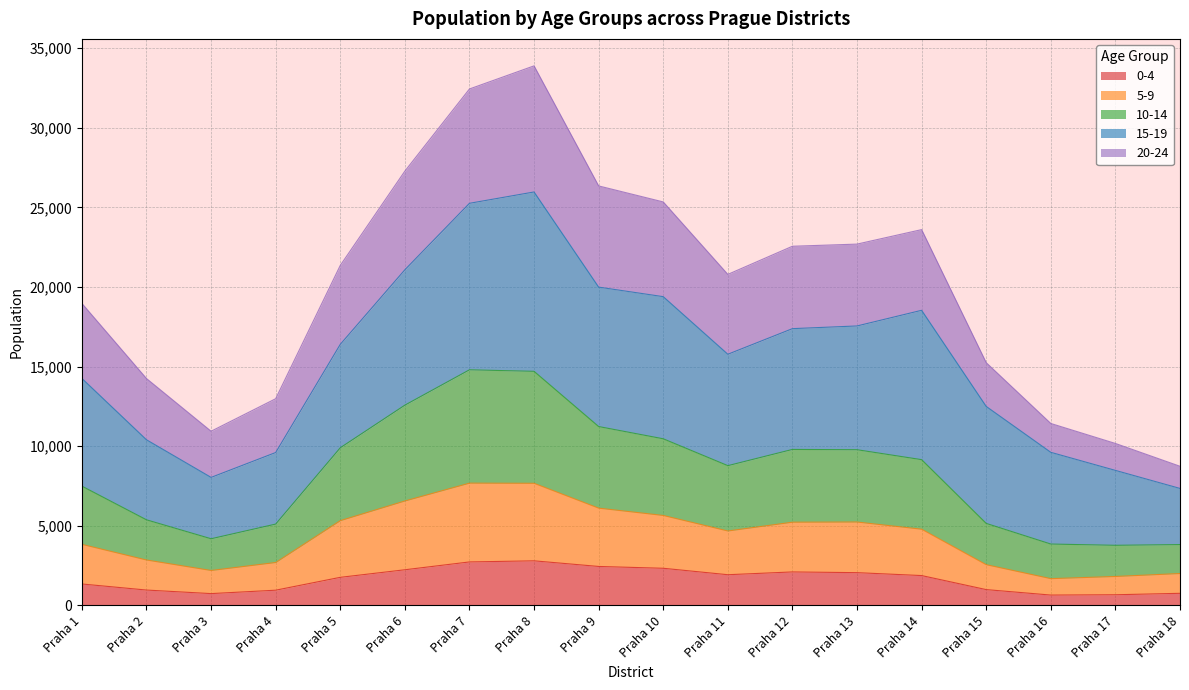

Does the chart display data point markers on the line(s)?

No